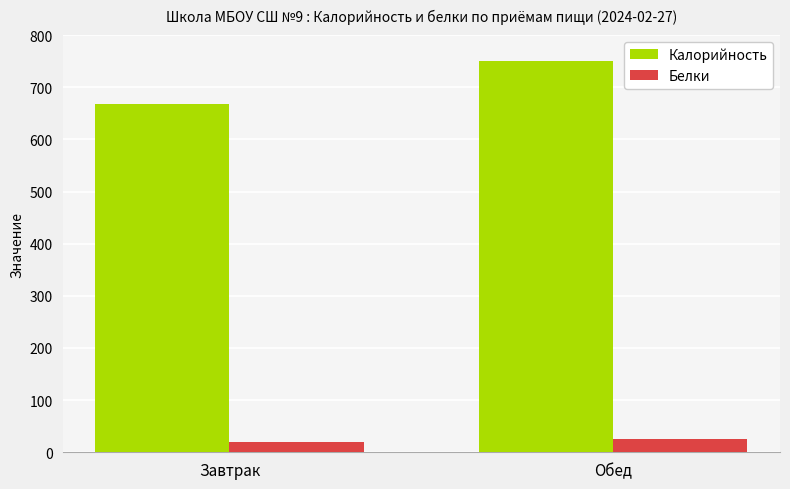

Which category has the highest value in the Калорийность series?

Обед